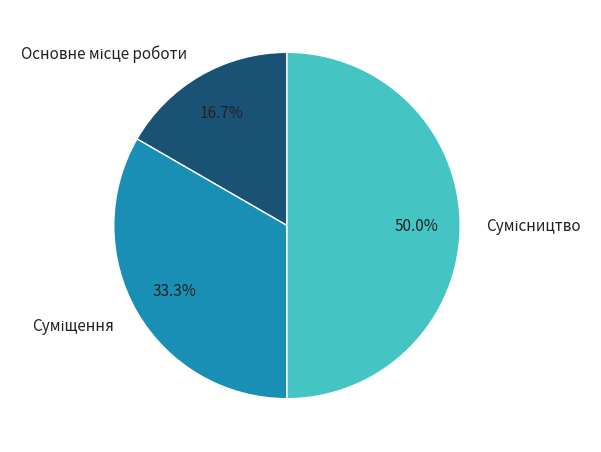

Rank the categories by value from lowest to highest.

Основне місце роботи, Суміщення, Сумісництво